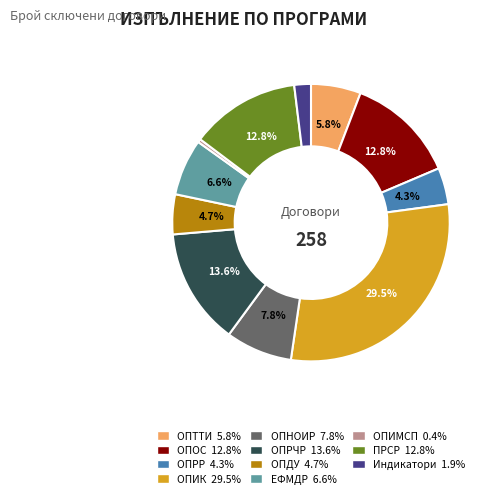

Is there a majority slice in this chart?

No